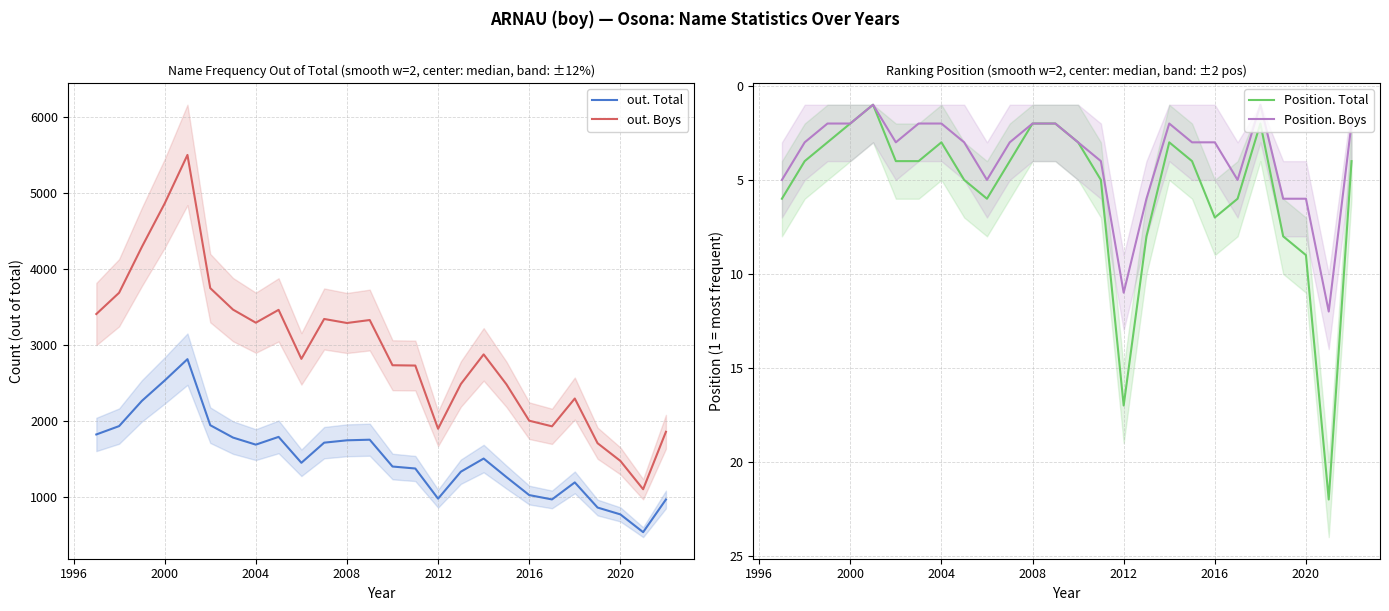

Which series has the largest total across all categories?

out. Boys